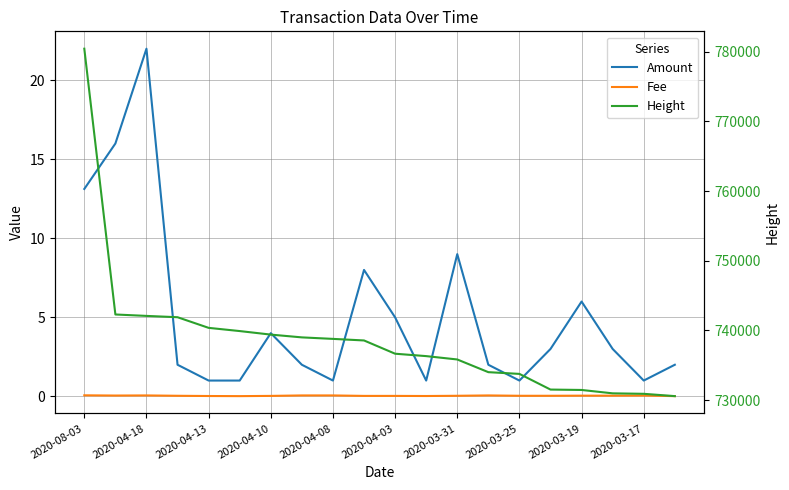

Is it true that Amount equals 6.9 at 2020-04-18?

False